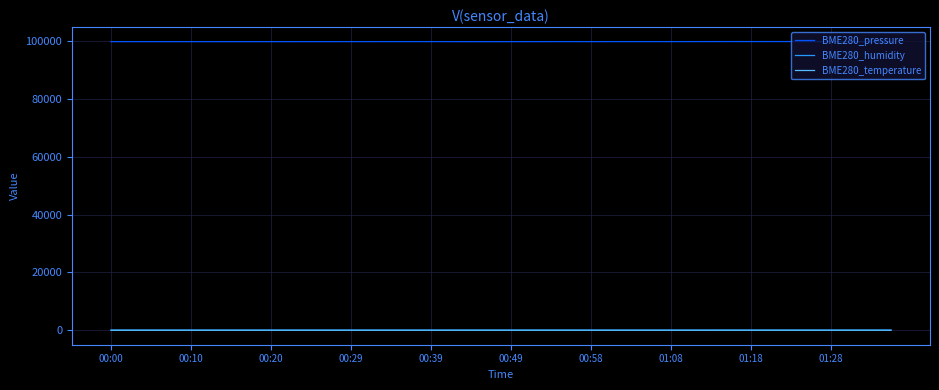

True or false: BME280_pressure and BME280_temperature intersect in this chart.

False